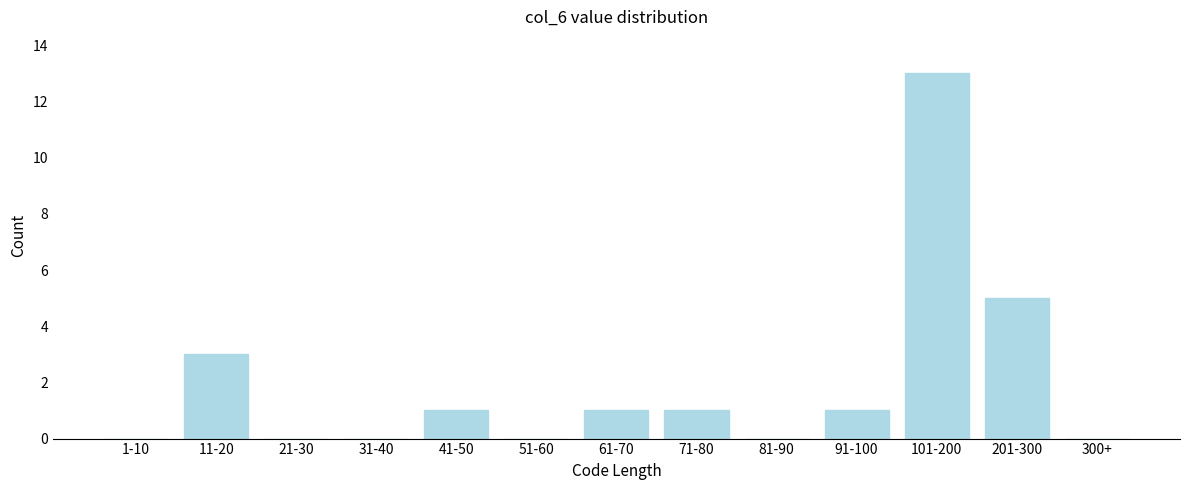

Reading left to right, what are all the values shown in this chart?

1-10=0	11-20=3	21-30=0	31-40=0	41-50=1	51-60=0	61-70=1	71-80=1	81-90=0	91-100=1	101-200=13	201-300=5	300+=0